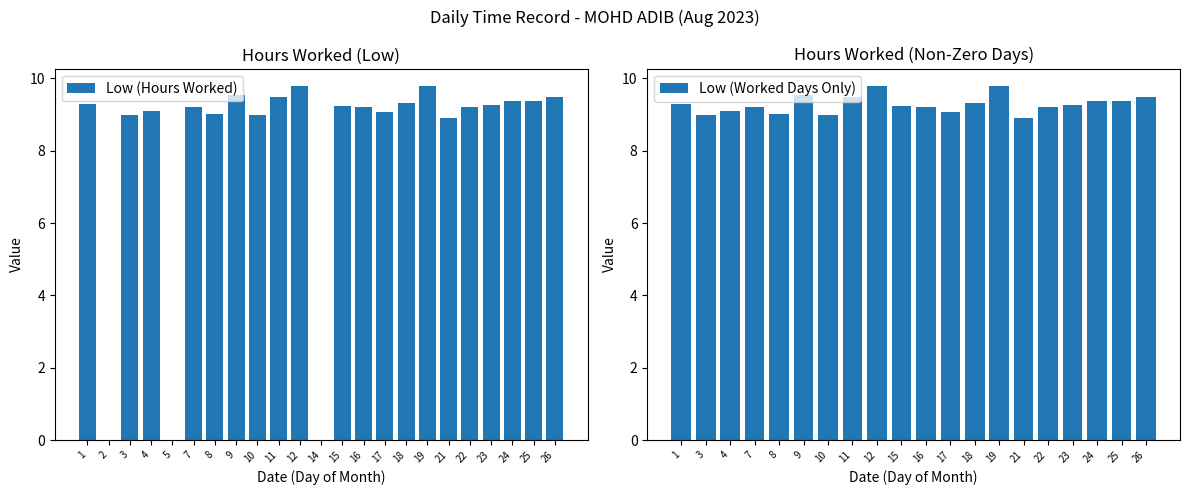

What is the difference between the values at 7 and 18?

0.1